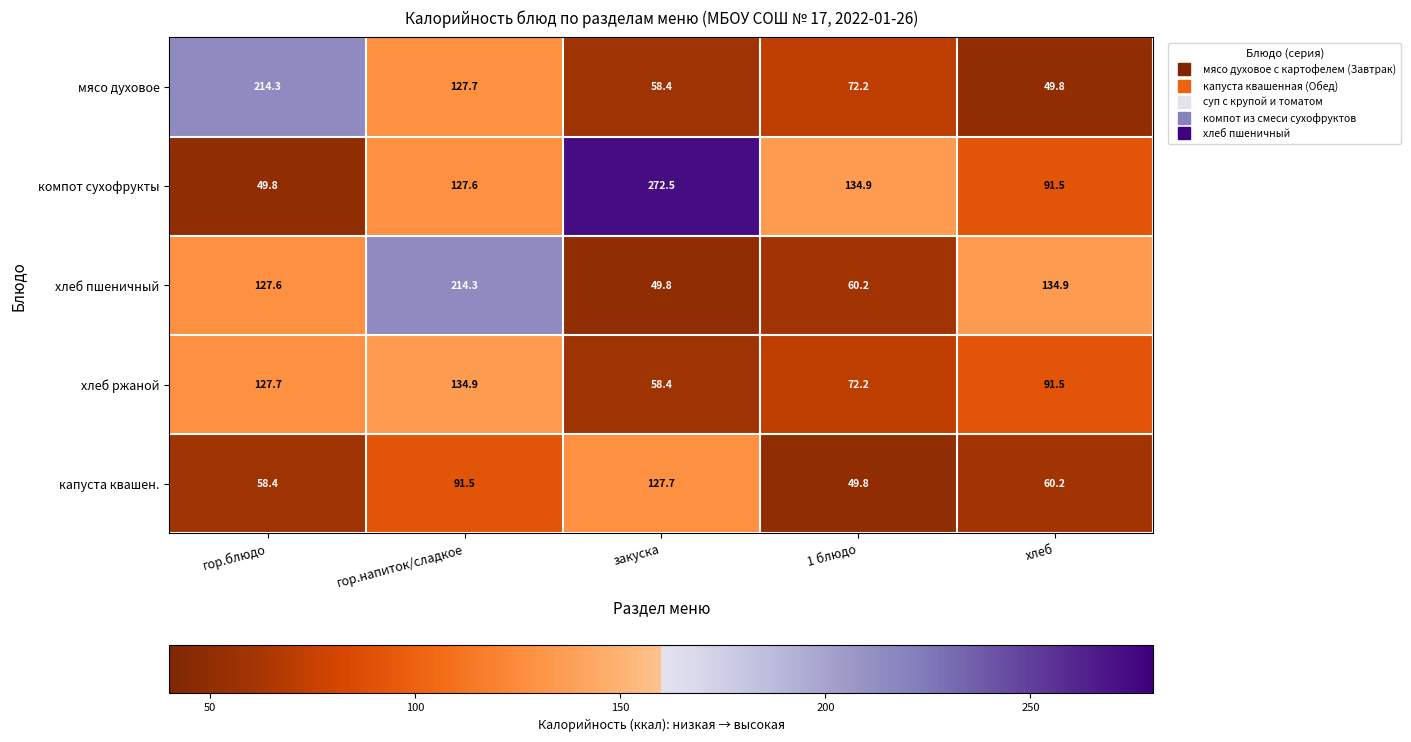

Reading right to left, extract all data points from this chart.

мясо духовое: 49.8	72.2	58.4	127.7	214.3
компот сухофрукты: 91.5	134.9	272.5	127.6	49.8
хлеб пшеничный: 134.9	60.2	49.8	214.3	127.6
хлеб ржаной: 91.5	72.2	58.4	134.9	127.7
капуста квашен.: 60.2	49.8	127.7	91.5	58.4